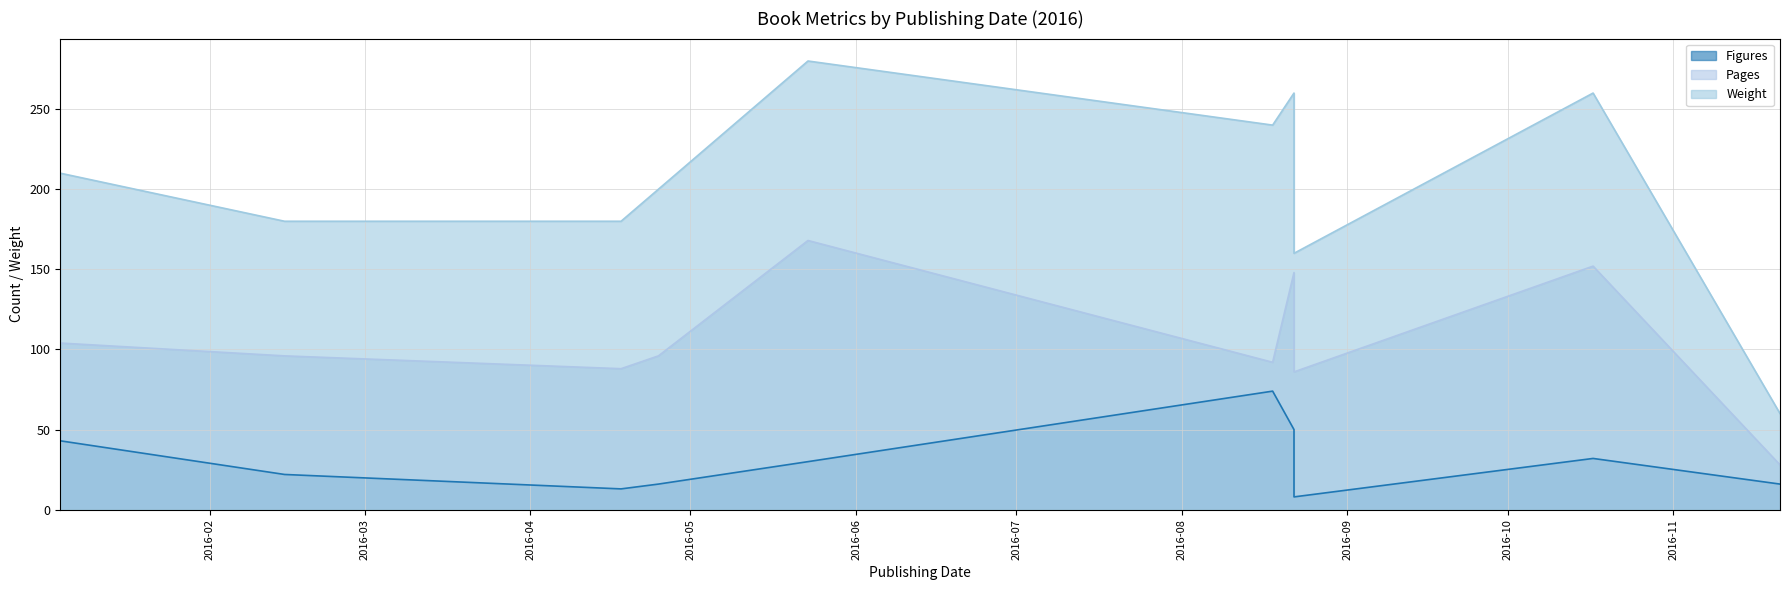

Reading left to right, list all the values displayed in this chart.

Figures: 2016-01-04=43	2016-02-15=22	2016-04-18=13	2016-04-25=16	2016-05-23=30	2016-08-18=74	2016-08-22=50	2016-08-22=8	2016-10-17=32	2016-11-21=16
Pages: 2016-01-04=104	2016-02-15=96	2016-04-18=88	2016-04-25=96	2016-05-23=168	2016-08-18=92	2016-08-22=148	2016-08-22=86	2016-10-17=152	2016-11-21=28
Weight: 2016-01-04=210	2016-02-15=180	2016-04-18=180	2016-04-25=200	2016-05-23=280	2016-08-18=240	2016-08-22=260	2016-08-22=160	2016-10-17=260	2016-11-21=60